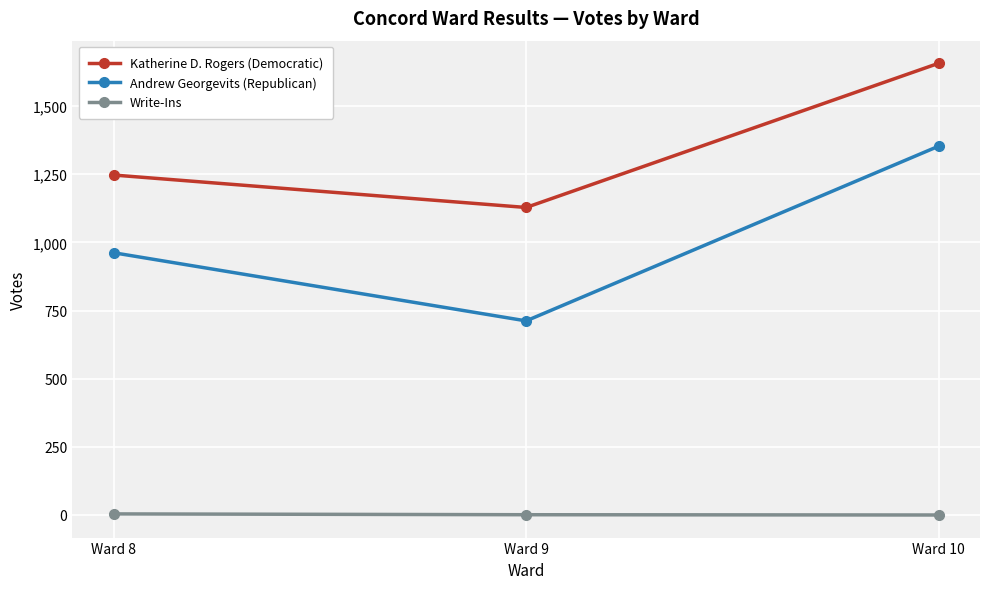

How many lines are shown in the chart?

3